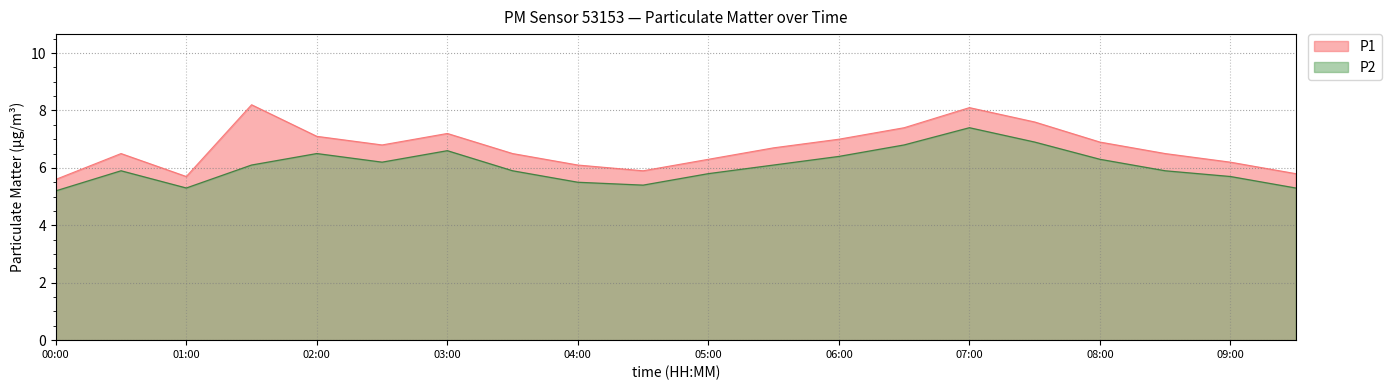

Which series changed the most between 03:00 and 04:00?

P1